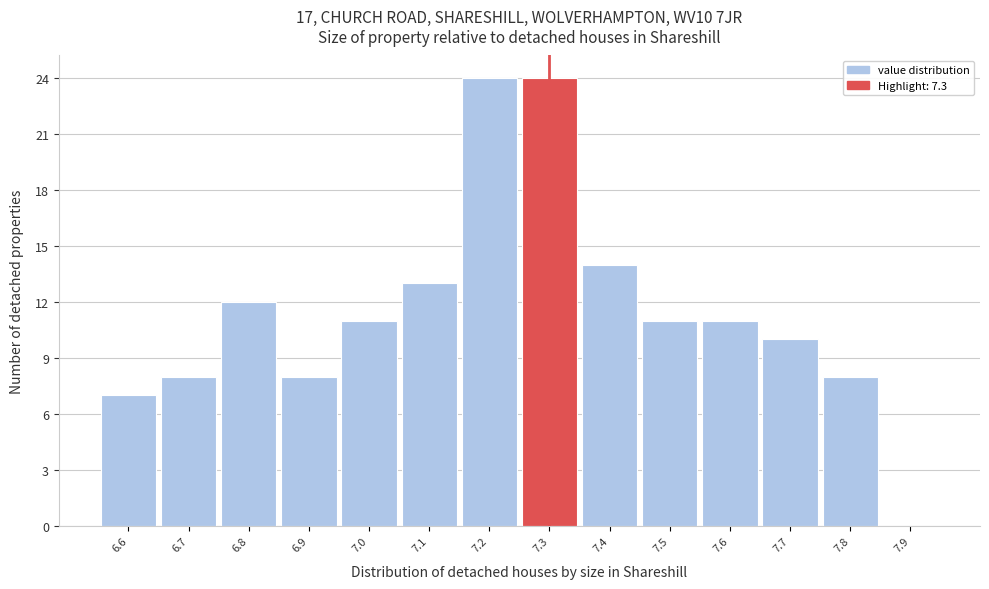

How tall is the bar that spans 7.65 to 7.75 on the x-axis? The values are not printed on the chart, so give them approximately, as read against the axis.

10